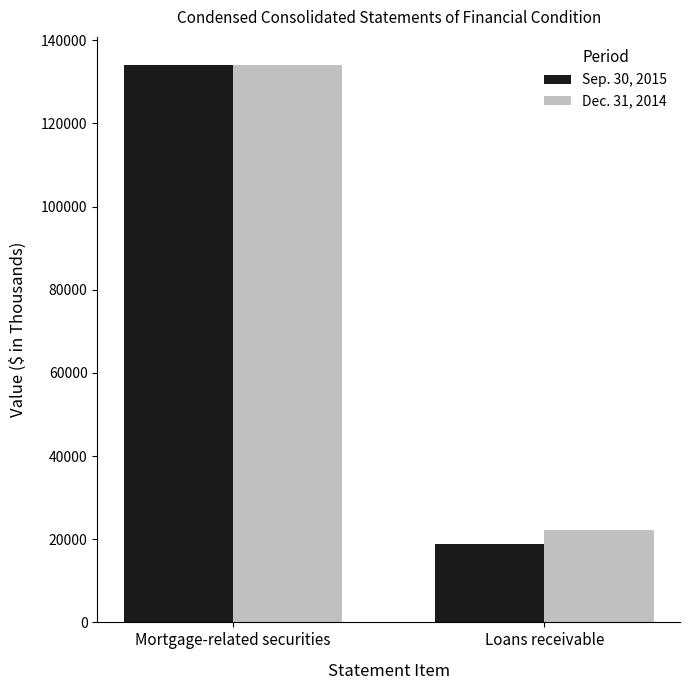

Reading left to right, extract all data points from this chart.

Sep. 30, 2015: 134003	18891
Dec. 31, 2014: 134117	22289